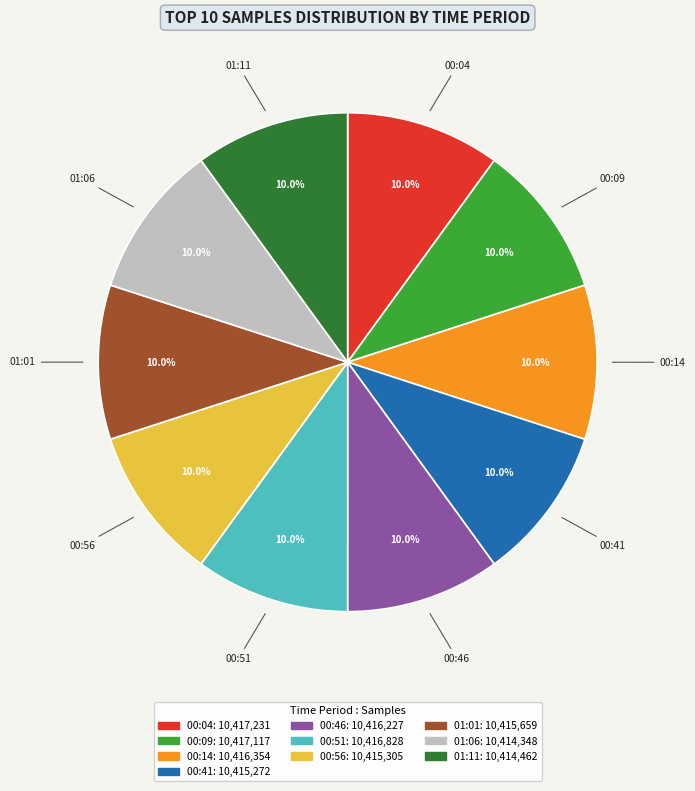

Is it true that 00:51 is 10% of the pie?

True